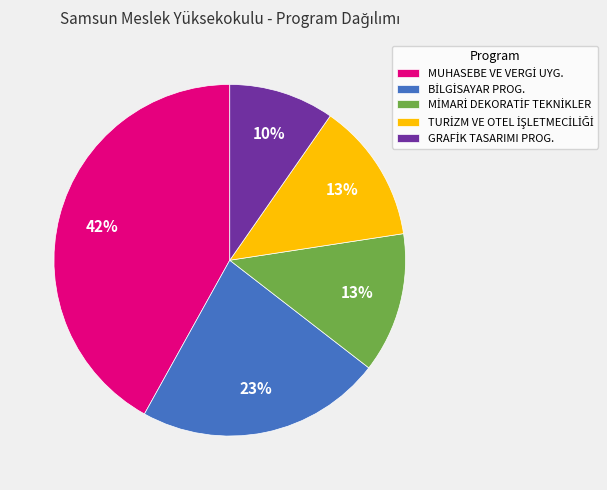

Does any single category account for the majority?

No